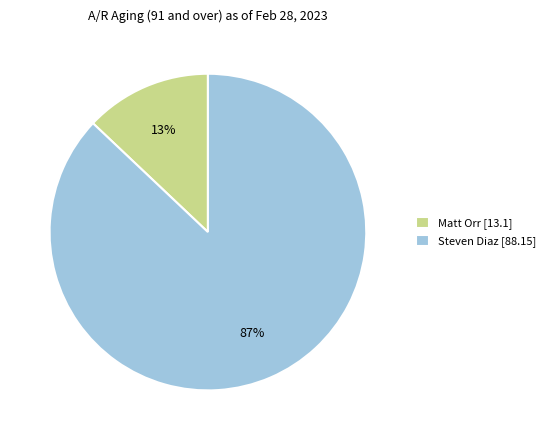

Which has a higher value, Matt Orr or Steven Diaz?

Steven Diaz